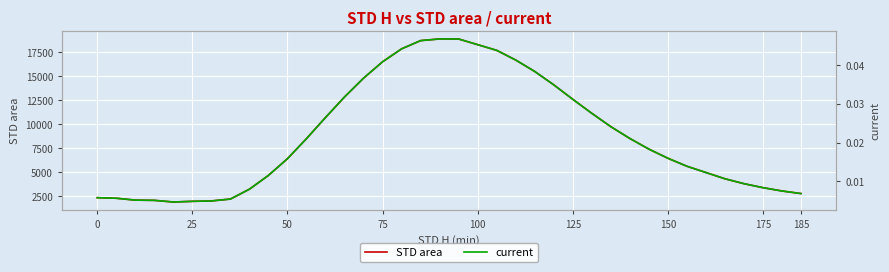

Is it true that STD area equals 2352.6 at 0?

True